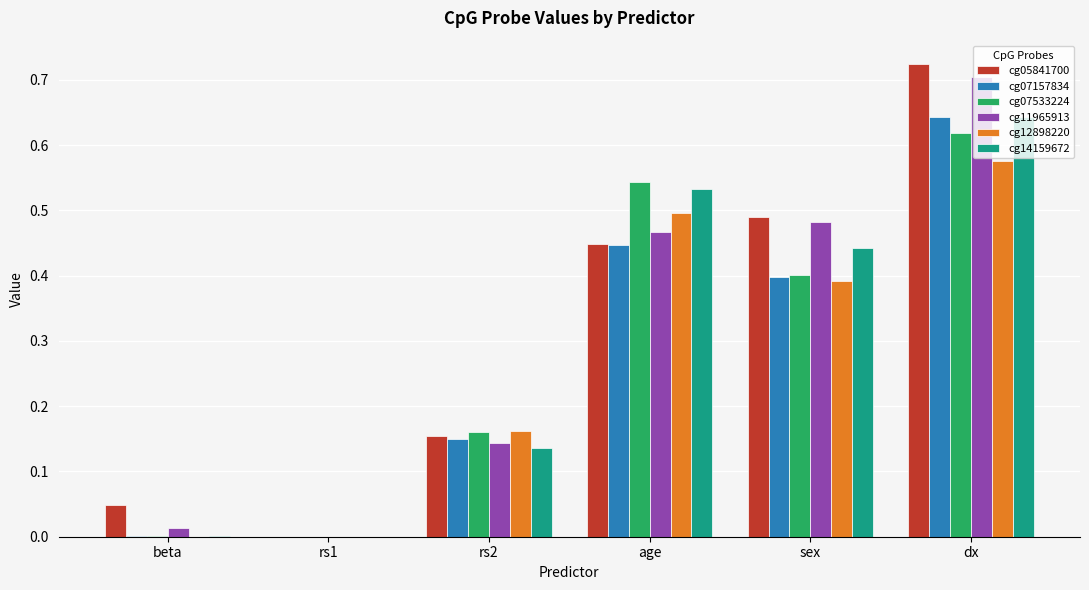

The cg14159672 series shows 0.3 at sex. True or false?

False